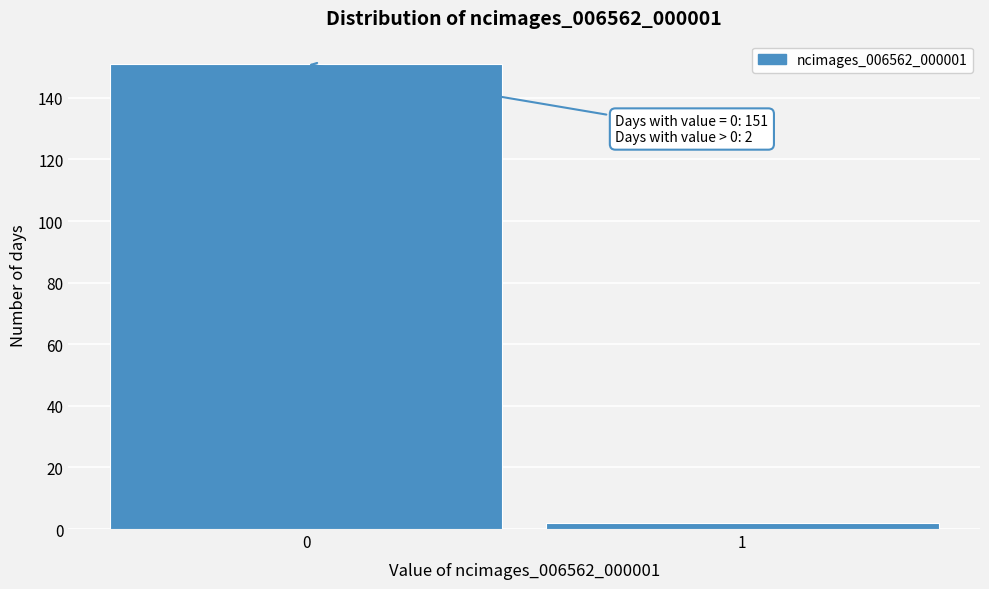

Reading left to right, list all the values displayed in this chart.

151	2